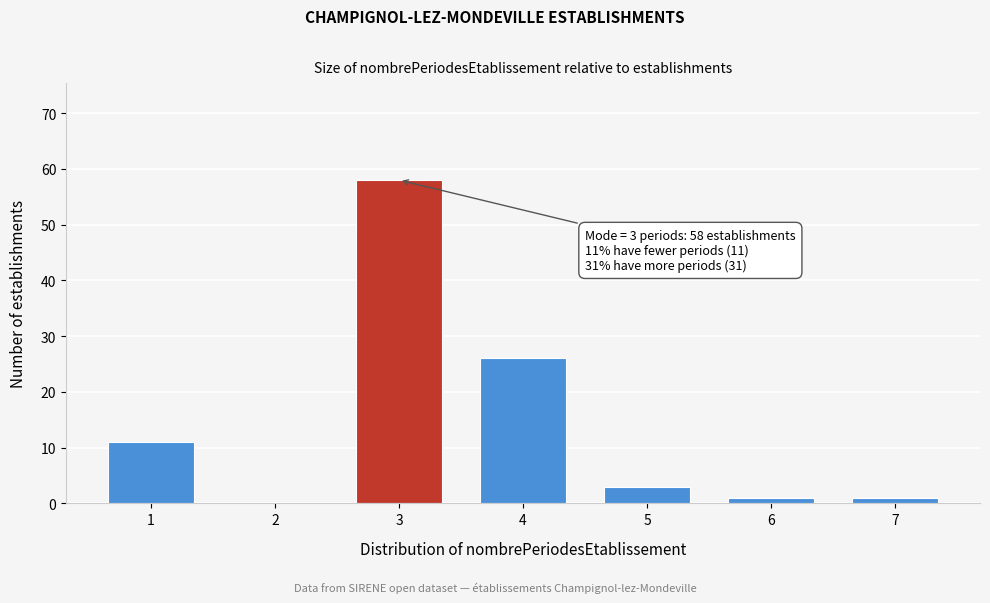

Reading left to right, list all the values displayed in this chart.

1=11	2=0	3=58	4=26	5=3	6=1	7=1